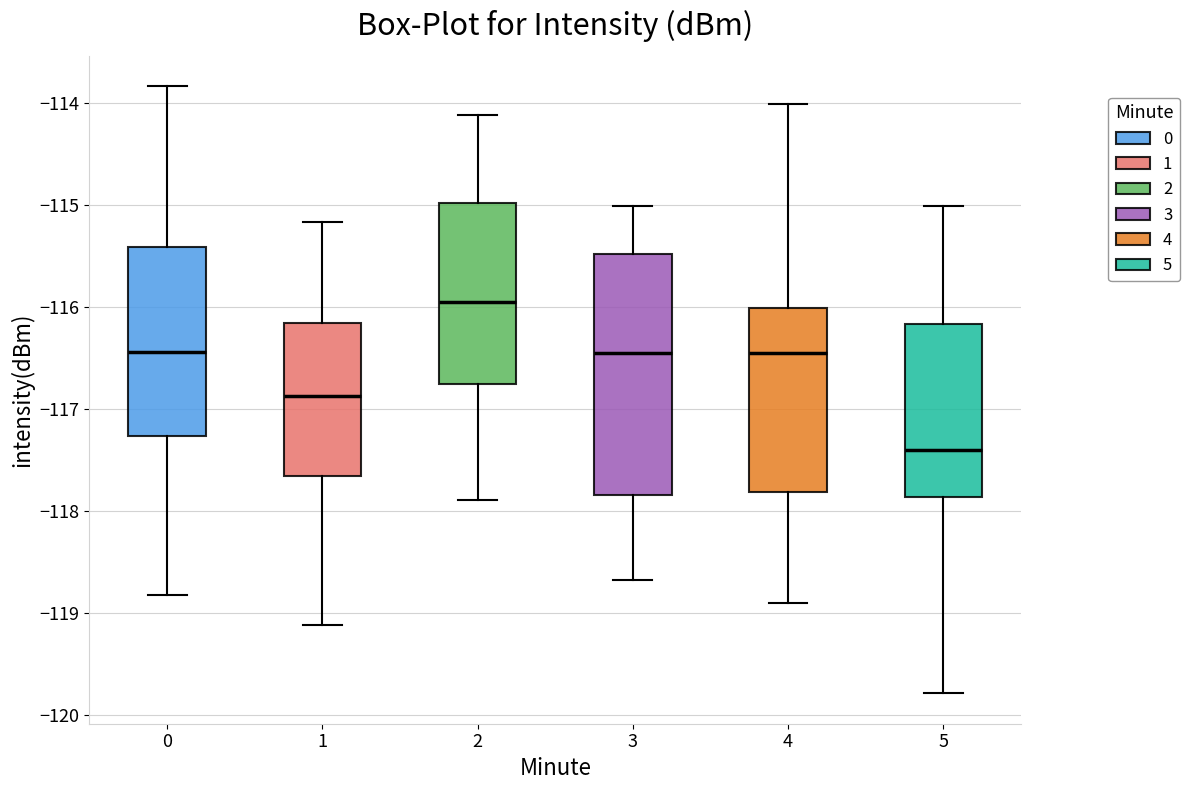

Reading left to right, transcribe this box plot: for each box, give where its median line is, the range the box spans, and where its two whiskers end, as read against the y-axis. The values are not printed on the chart, so give them approximately, as read against the axis.

0: median -116.4, box -117.3 to -115.4, whiskers -118.8 to -113.8
1: median -116.9, box -117.7 to -116.2, whiskers -119.1 to -115.2
2: median -116.0, box -116.8 to -115.0, whiskers -117.9 to -114.1
3: median -116.5, box -117.8 to -115.5, whiskers -118.7 to -115.0
4: median -116.5, box -117.8 to -116.0, whiskers -118.9 to -114.0
5: median -117.4, box -117.9 to -116.2, whiskers -119.8 to -115.0